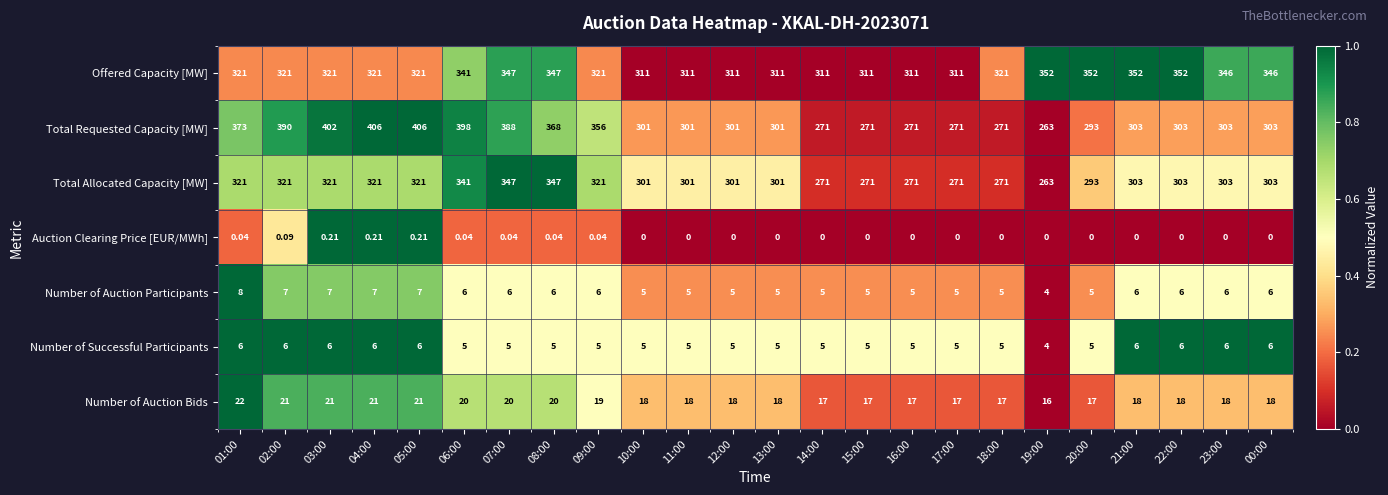

Which series changed the most between 06:00 and 17:00?

Total Requested Capacity [MW]